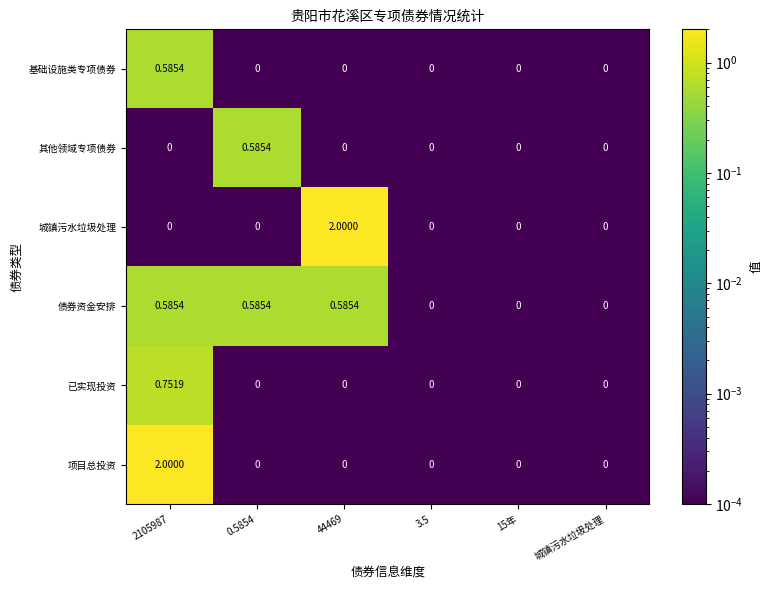

Between 2105987 and 3.5, which series saw the biggest shift?

项目总投资